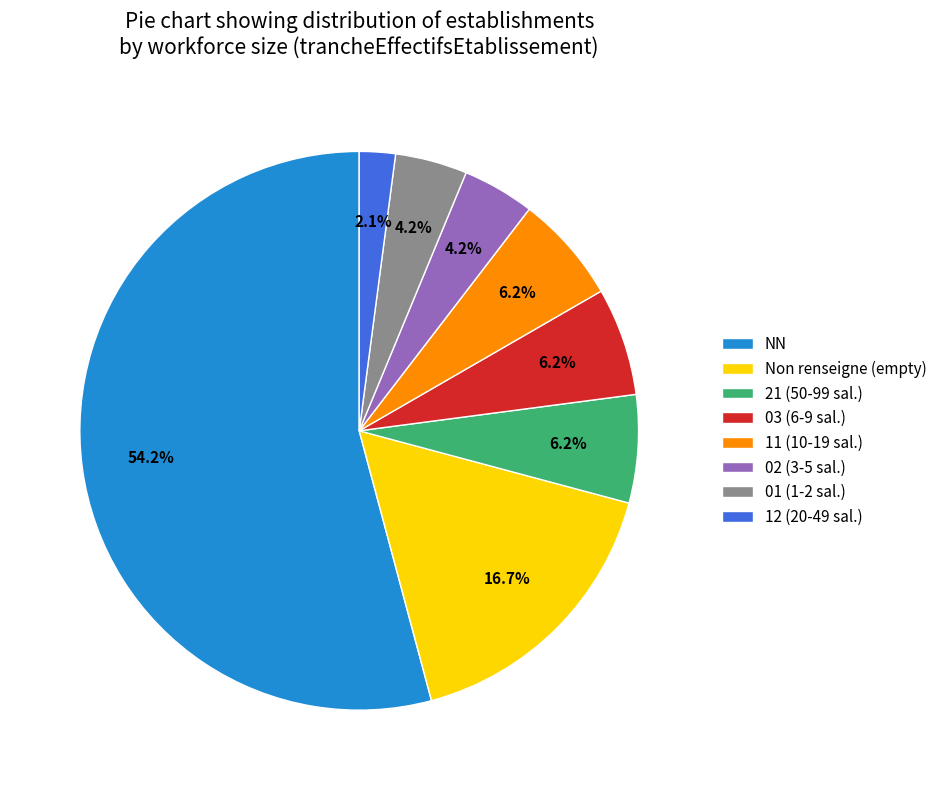

Which has a higher value, 03 (6-9 sal.) or 02 (3-5 sal.)?

03 (6-9 sal.)